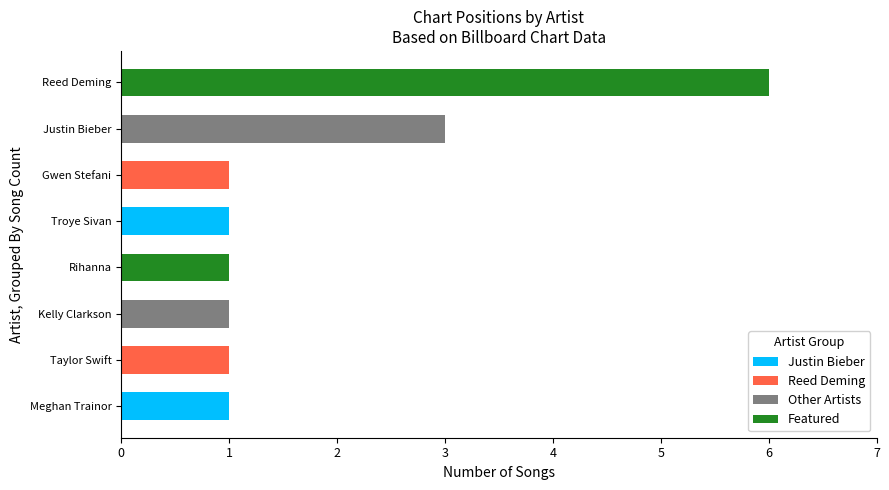

The value at Gwen Stefani is 1. True or false?

True